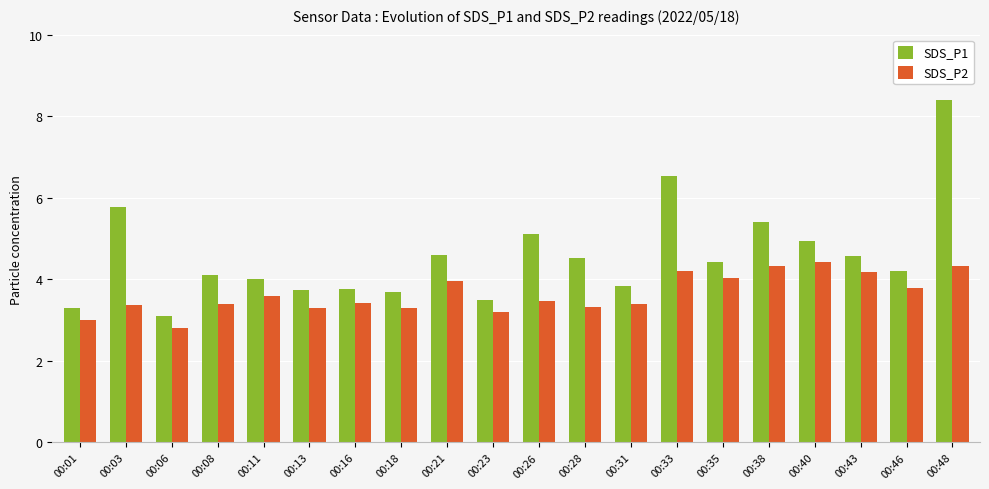

True or false: SDS_P1 has a value of 5.5 at 00:13.

False